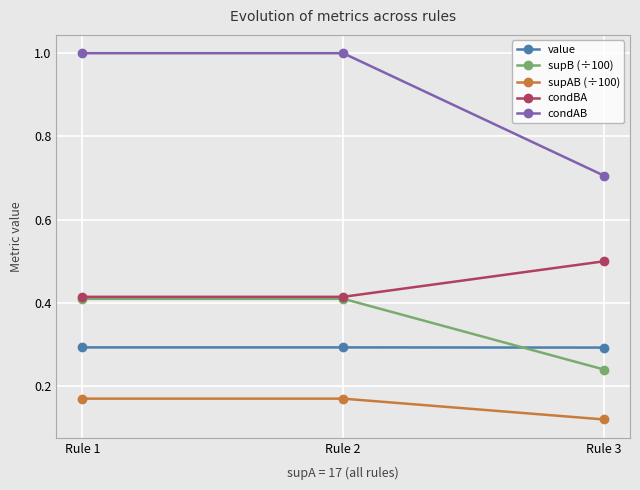

Which series has the widest spread of values?

condAB